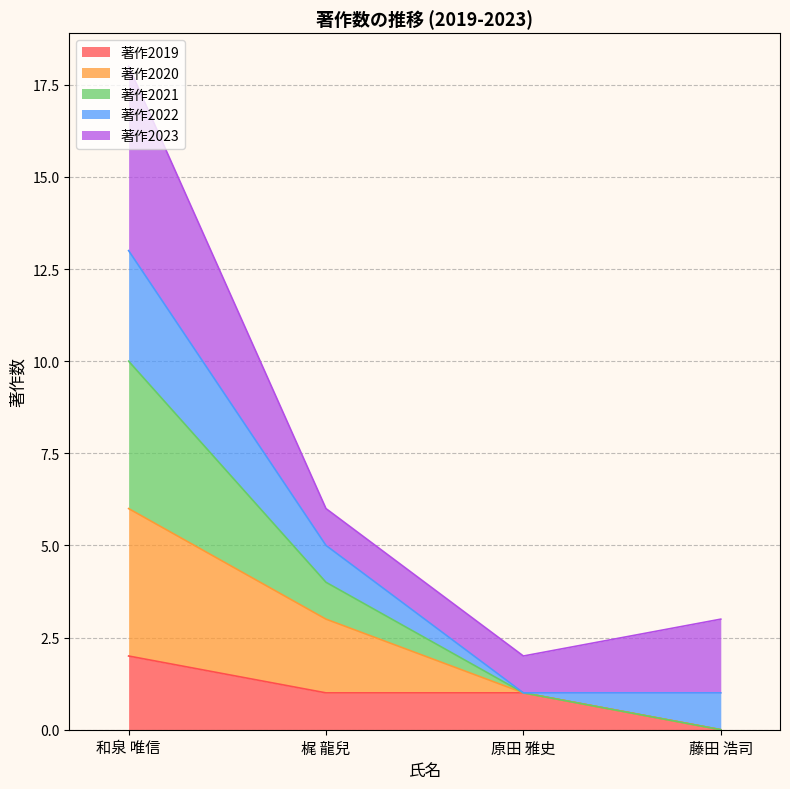

What is the label of the 3rd point from the right?

梶 龍兒